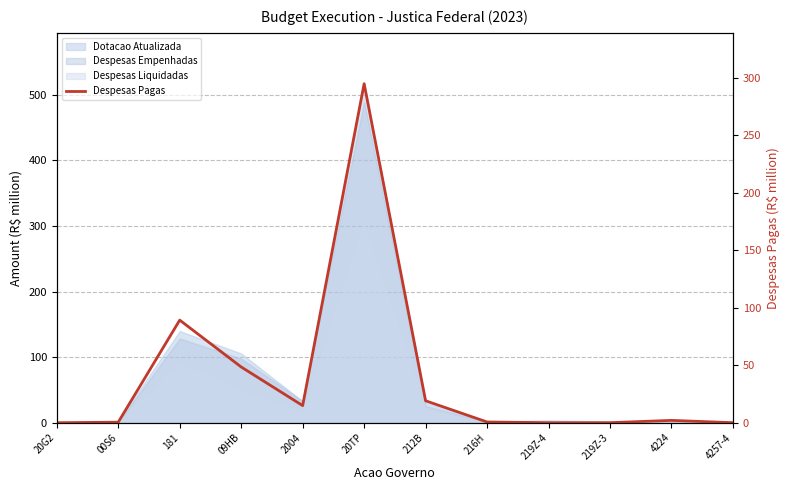

At which category does the chart reach its minimum across all series?

20G2